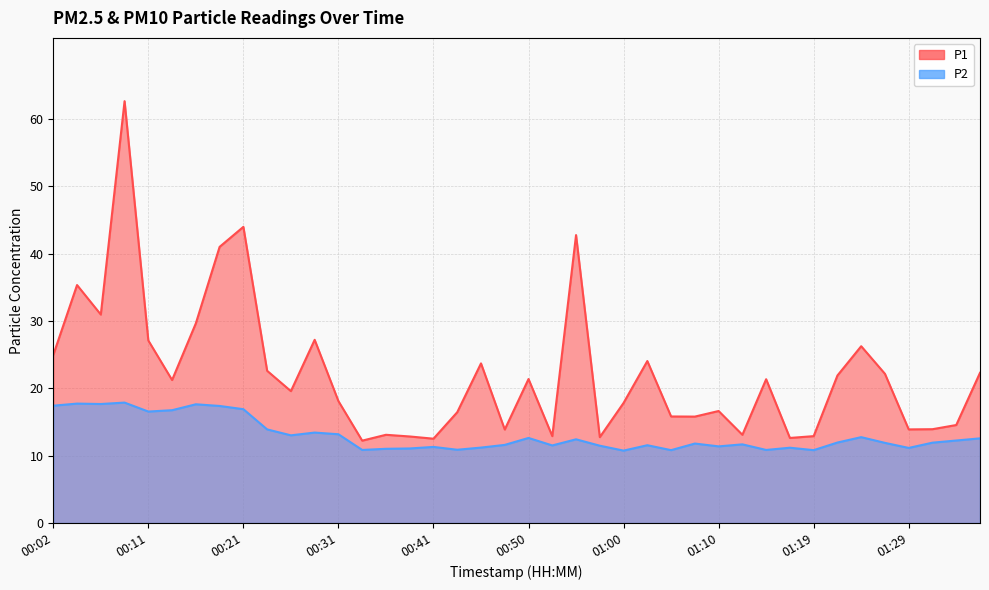

The value of P2 at 00:43 is 10.9. True or false?

True